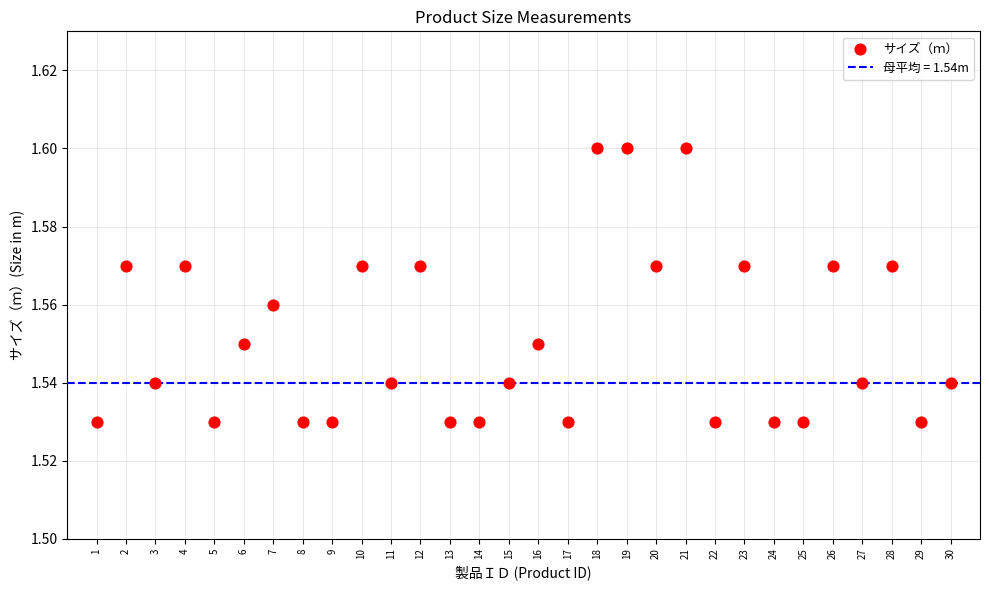

What is the range of X values (max minus min)?

29.0